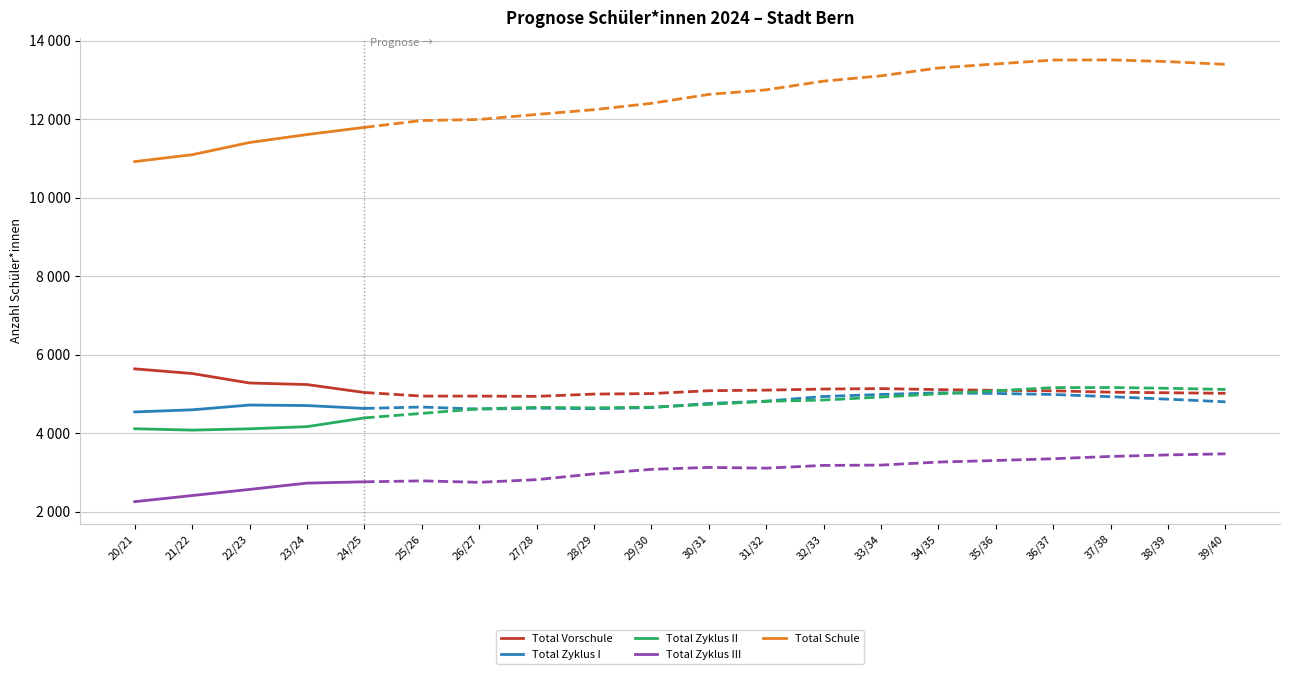

Which series changed the most between 20/21 and 21/22?

Total Schule